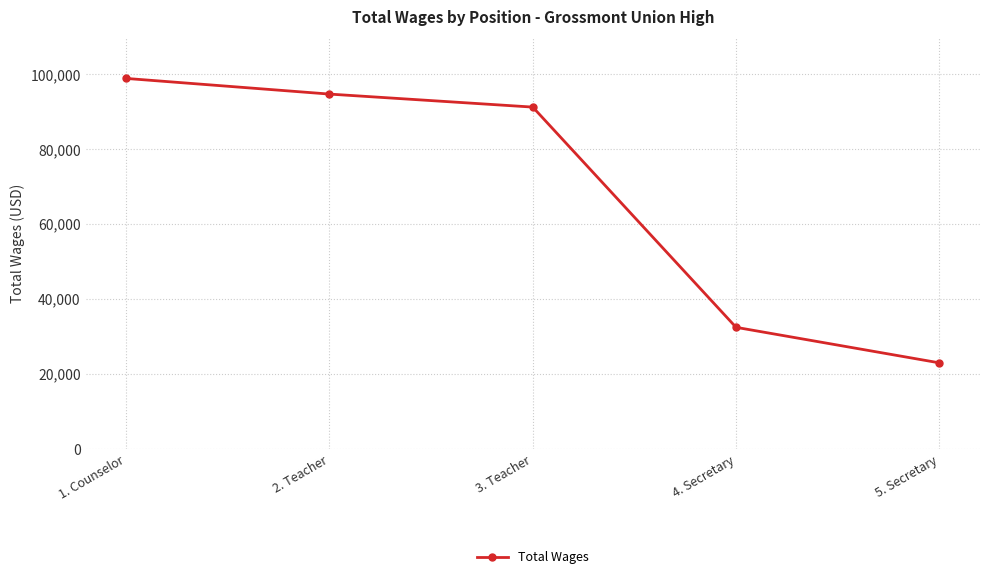

List the labels in order of value, smallest first.

5. Secretary, 4. Secretary, 3. Teacher, 2. Teacher, 1. Counselor